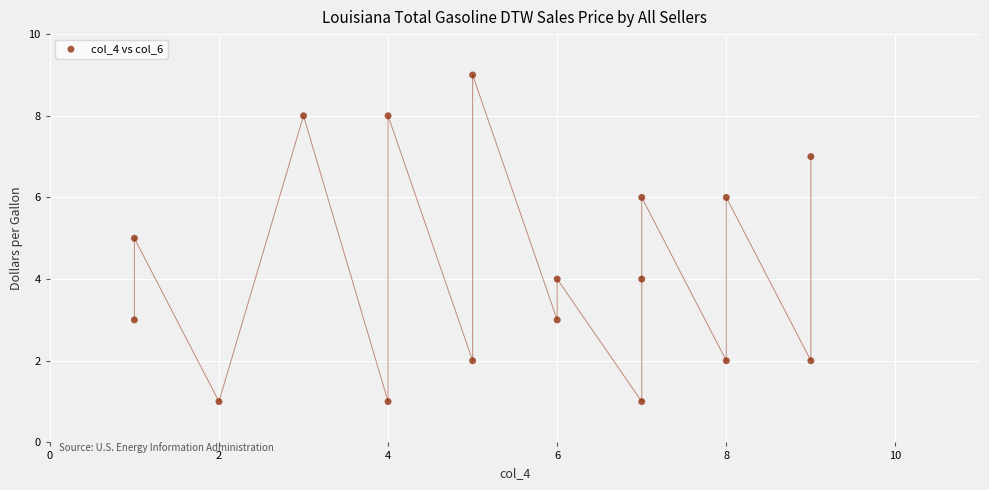

What is the range of X values (max minus min)?

8